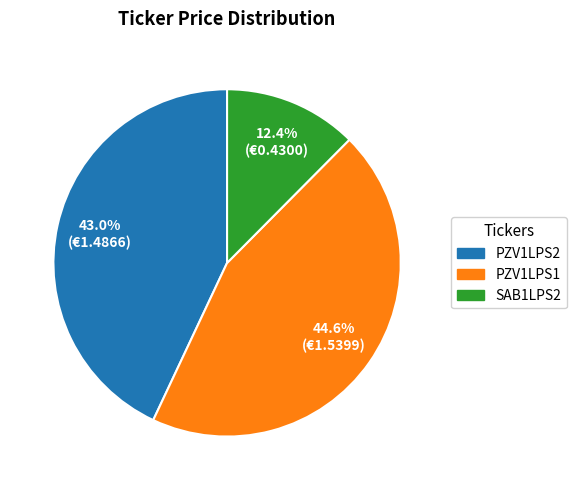

How many segments does this pie chart have?

3